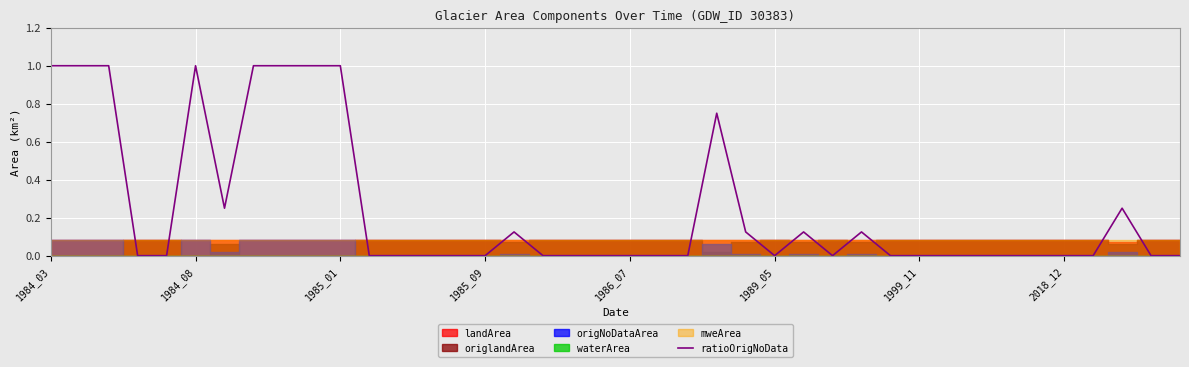

Is it true that ratioOrigNoData equals 0.6 at 1989_05?

False